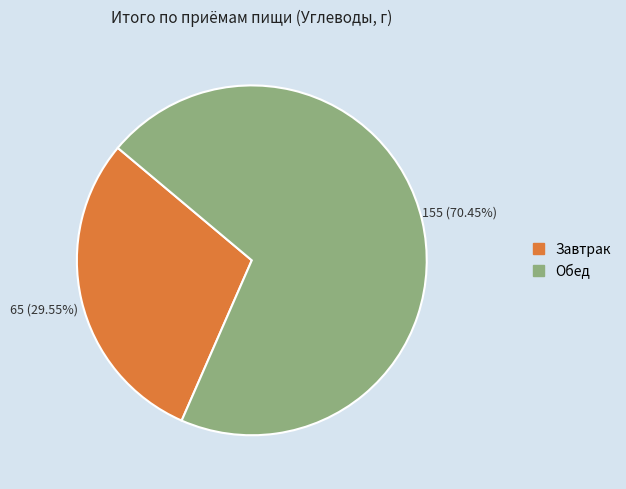

What percentage is the Обед slice, to the nearest percent?

70%